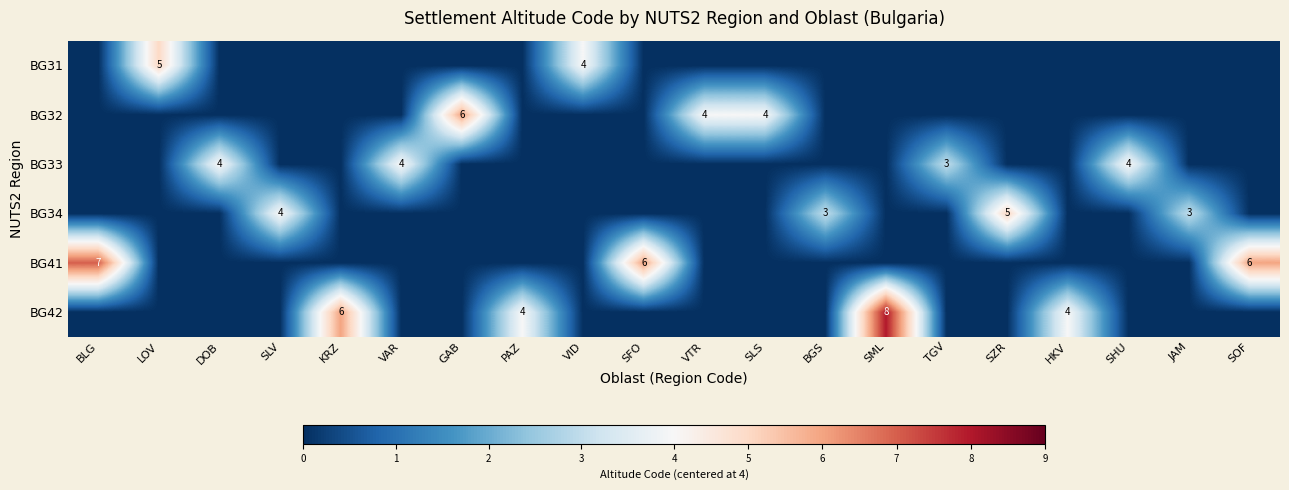

Rank the categories by row_0 value from lowest to highest.

BLG, DOB, SLV, KRZ, VAR, GAB, PAZ, SFO, VTR, SLS, BGS, SML, TGV, SZR, HKV, SHU, JAM, SOF, VID, LOV